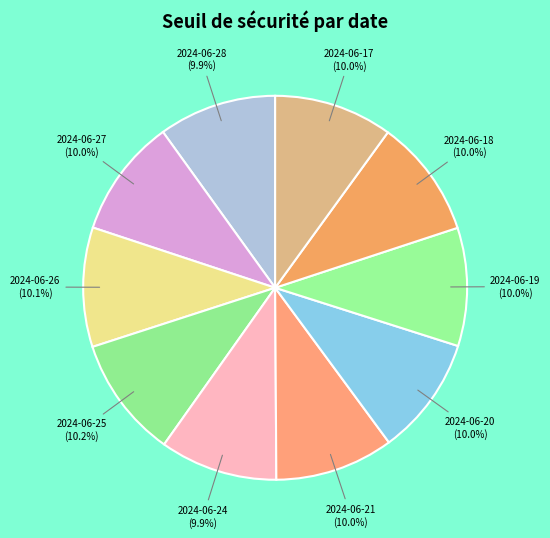

Is it true that 2024-06-24 is 10% of the pie?

True